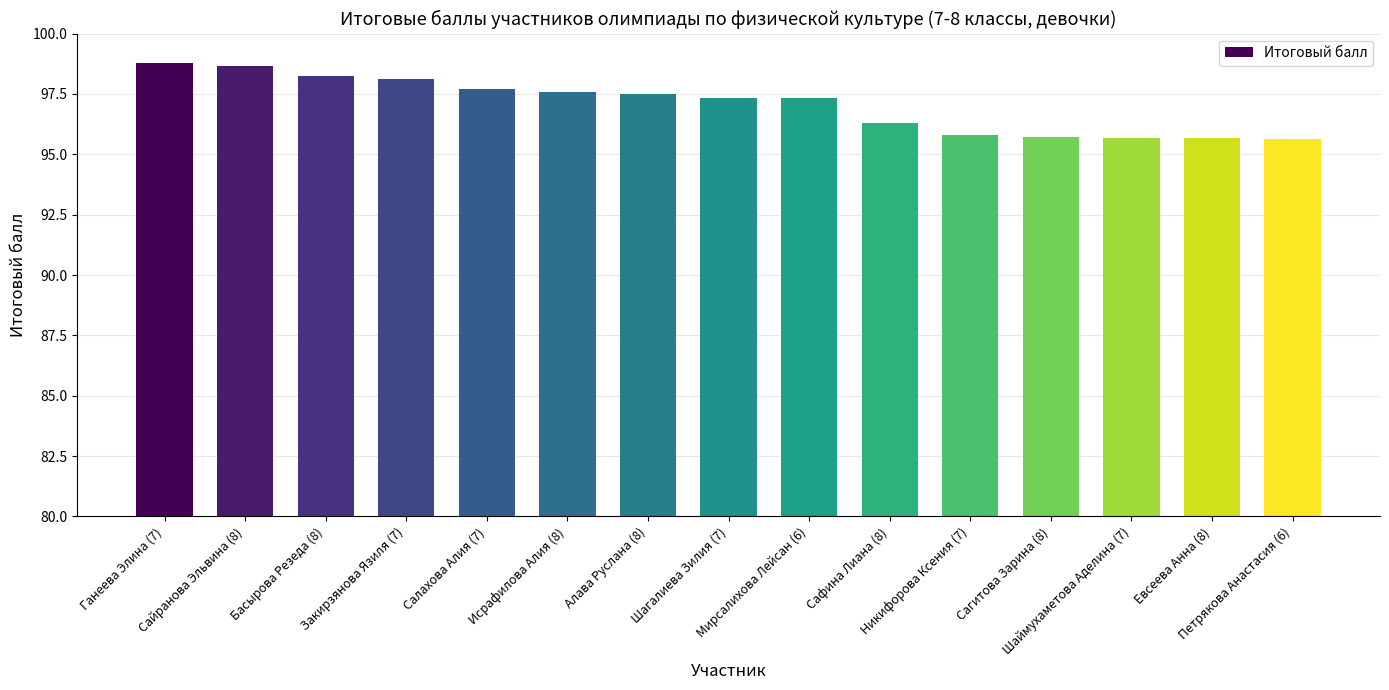

What position from the right is Салахова Алия (7)?

11